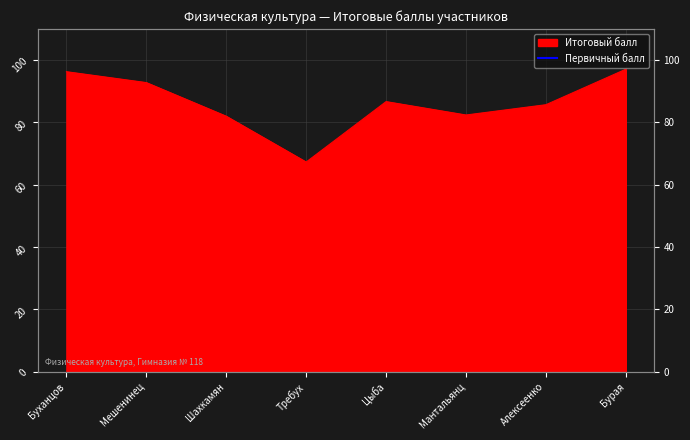

Is it true that the value at Буханцов is 90.8?

False